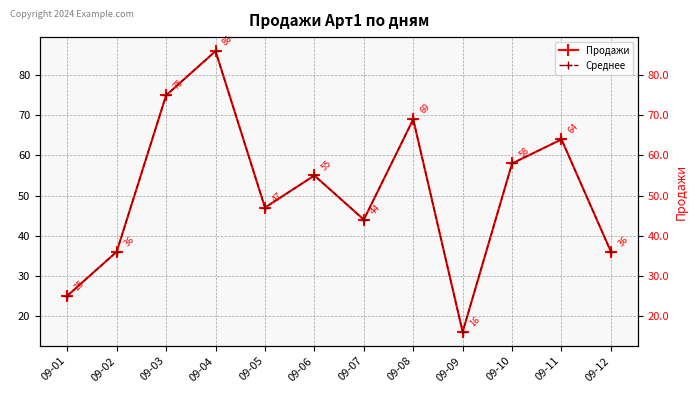

Reading left to right, extract all data points from this chart.

Продажи: 09-01=25	09-02=36	09-03=75	09-04=86	09-05=47	09-06=55	09-07=44	09-08=69	09-09=16	09-10=58	09-11=64	09-12=36
Среднее: 09-01=25	09-02=36	09-03=75	09-04=86	09-05=47	09-06=55	09-07=44	09-08=69	09-09=16	09-10=58	09-11=64	09-12=36